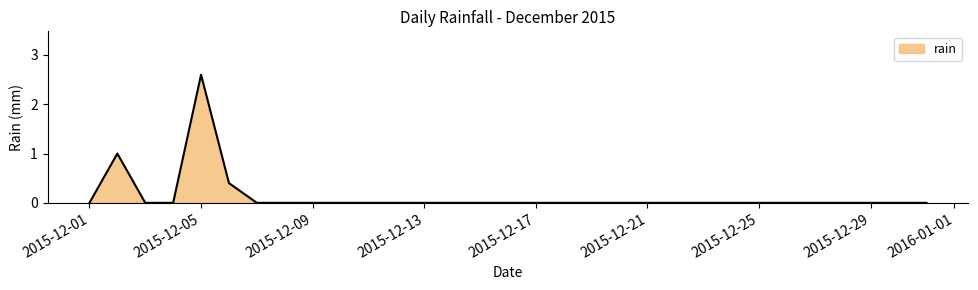

What is the greatest value displayed?

2.6